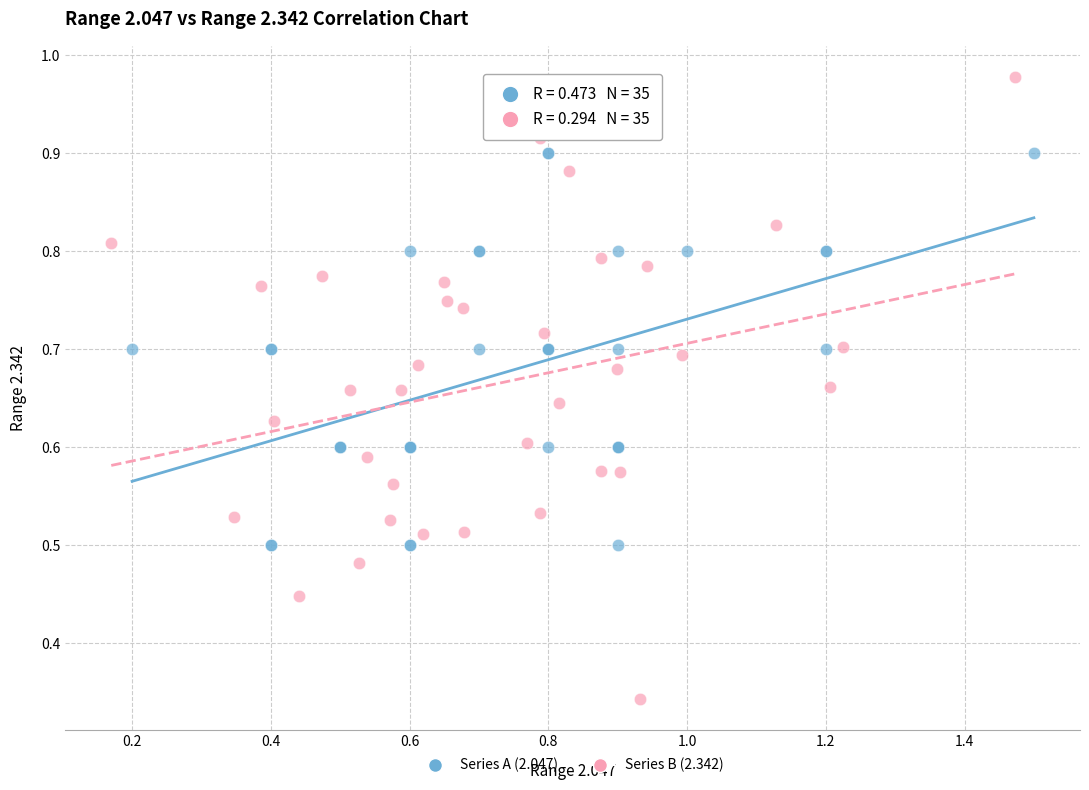

Which series reaches the maximum Y coordinate?

Series B (2.342)